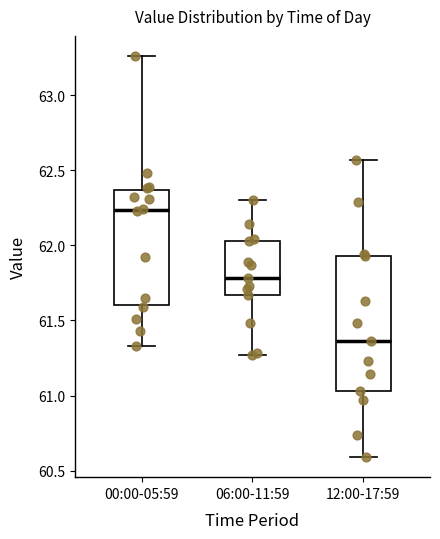

Where does the upper whisker of the box for 12:00-17:59 end on the y-axis? The values are not printed on the chart, so give them approximately, as read against the axis.

62.55